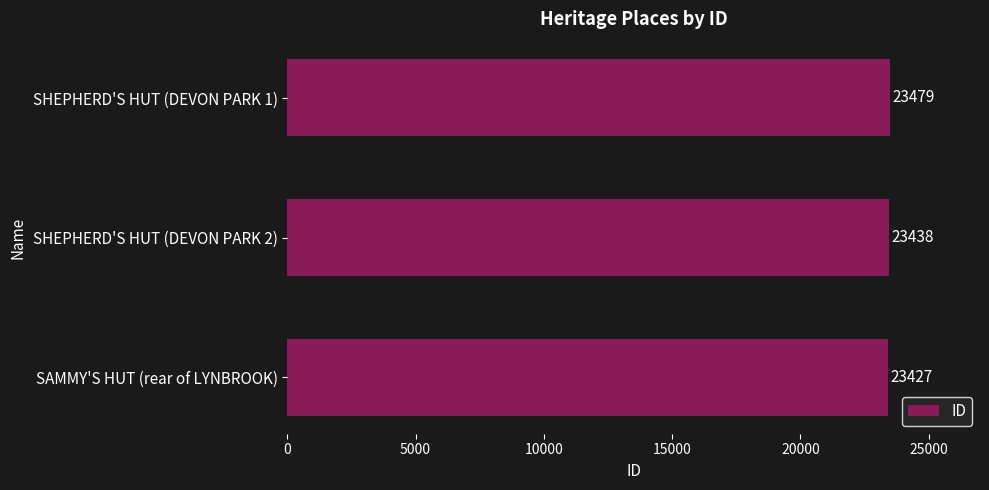

Which has a higher value, SHEPHERD'S HUT (DEVON PARK 2) or SHEPHERD'S HUT (DEVON PARK 1)?

SHEPHERD'S HUT (DEVON PARK 1)